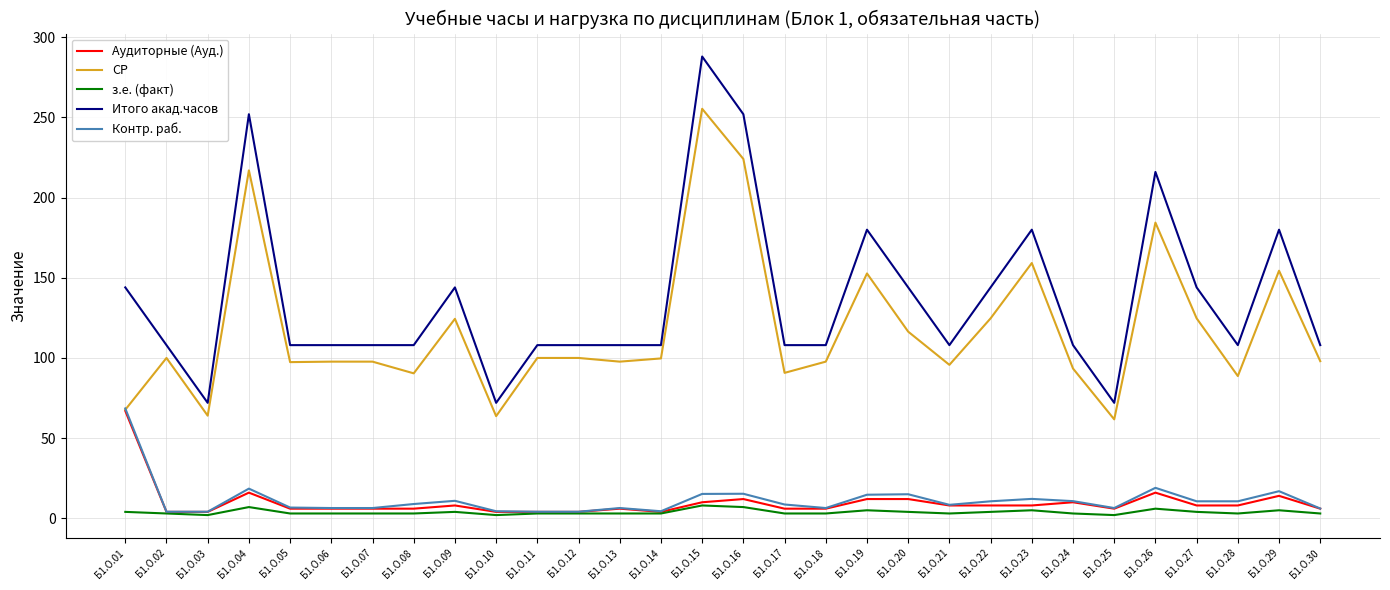

What is the difference between the СР values at Б1.О.20 and Б1.О.25?

54.7